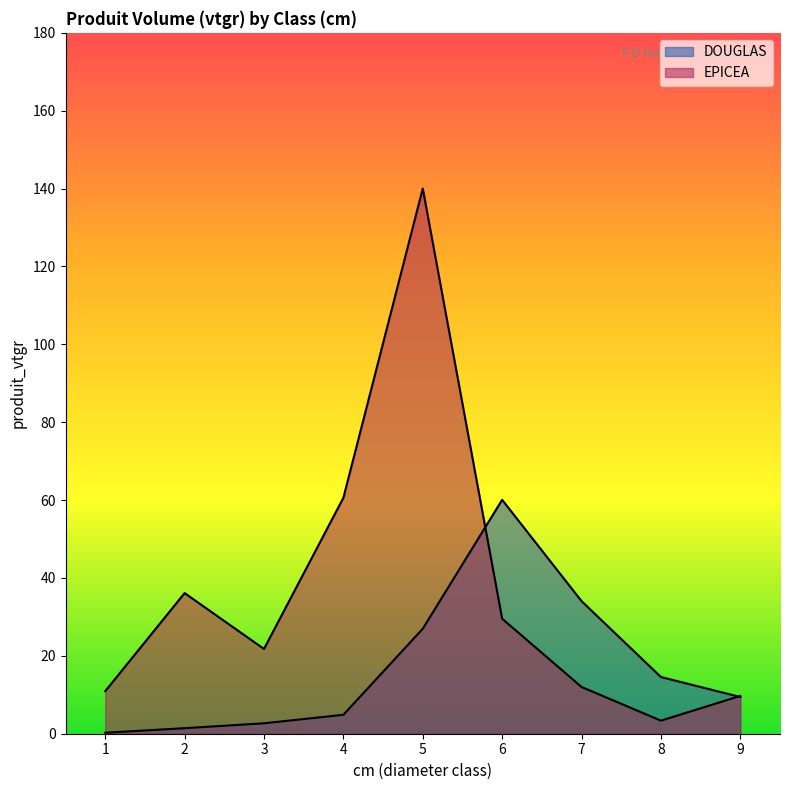

What is the value of the EPICEA point at the 8th from the left?

3.4